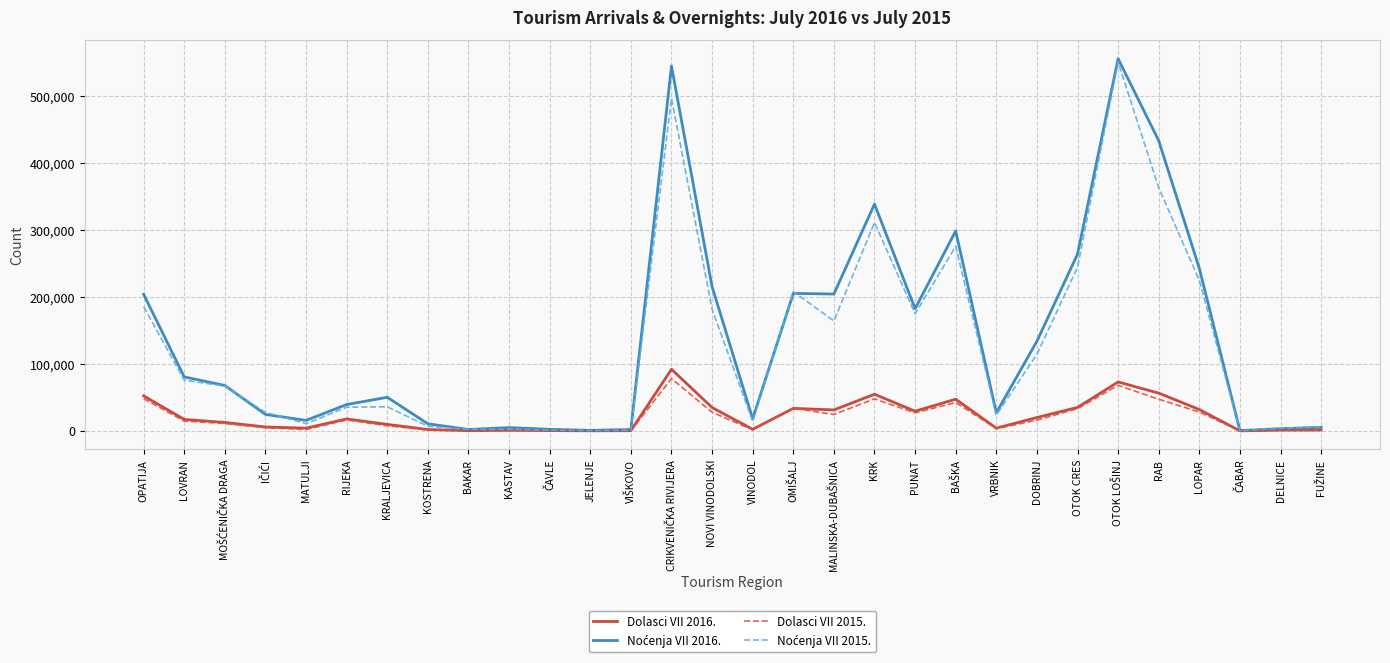

What is the greatest value displayed?

555198